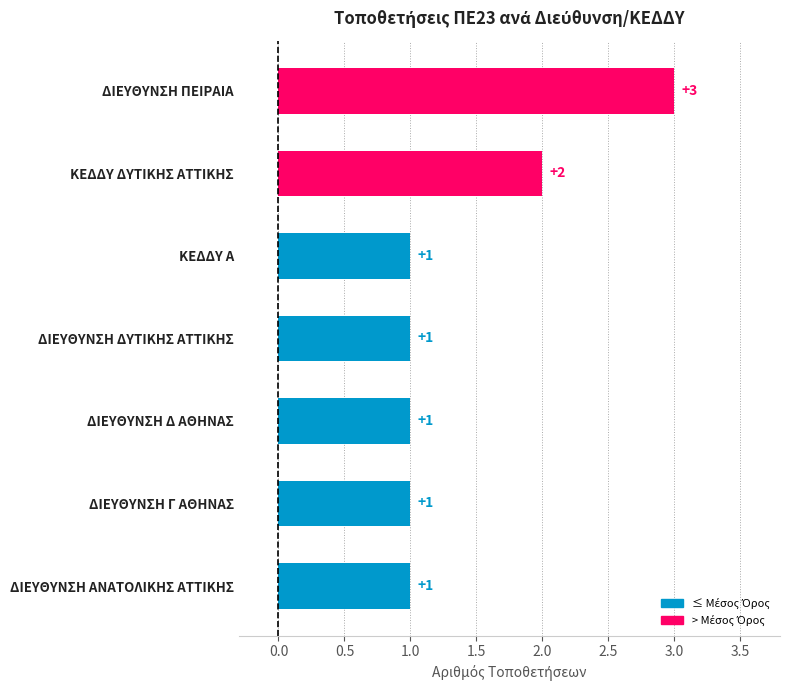

What is the difference between the maximum and second lowest values?

2